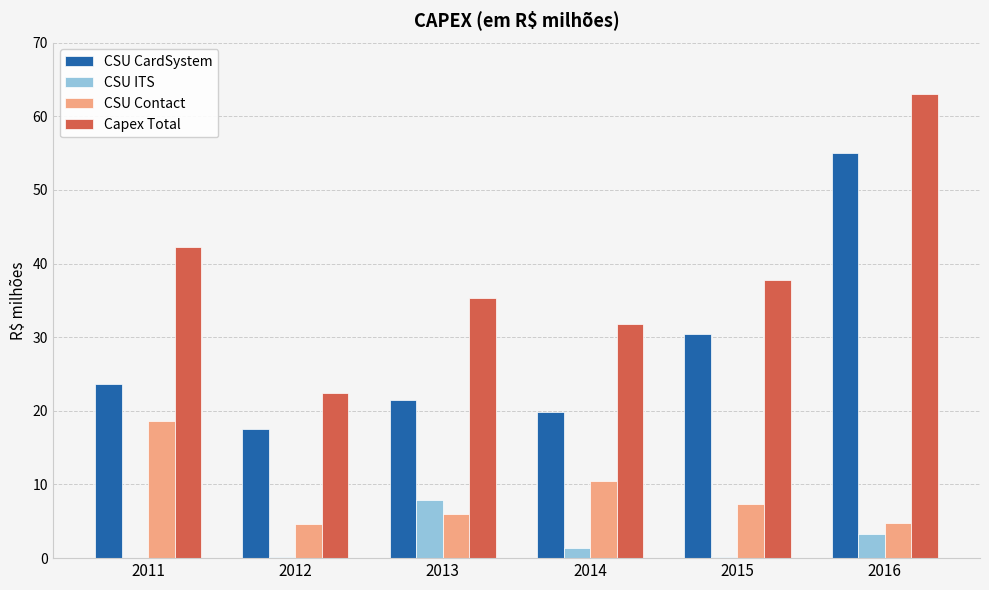

What is the maximum value shown in the chart?

63.0